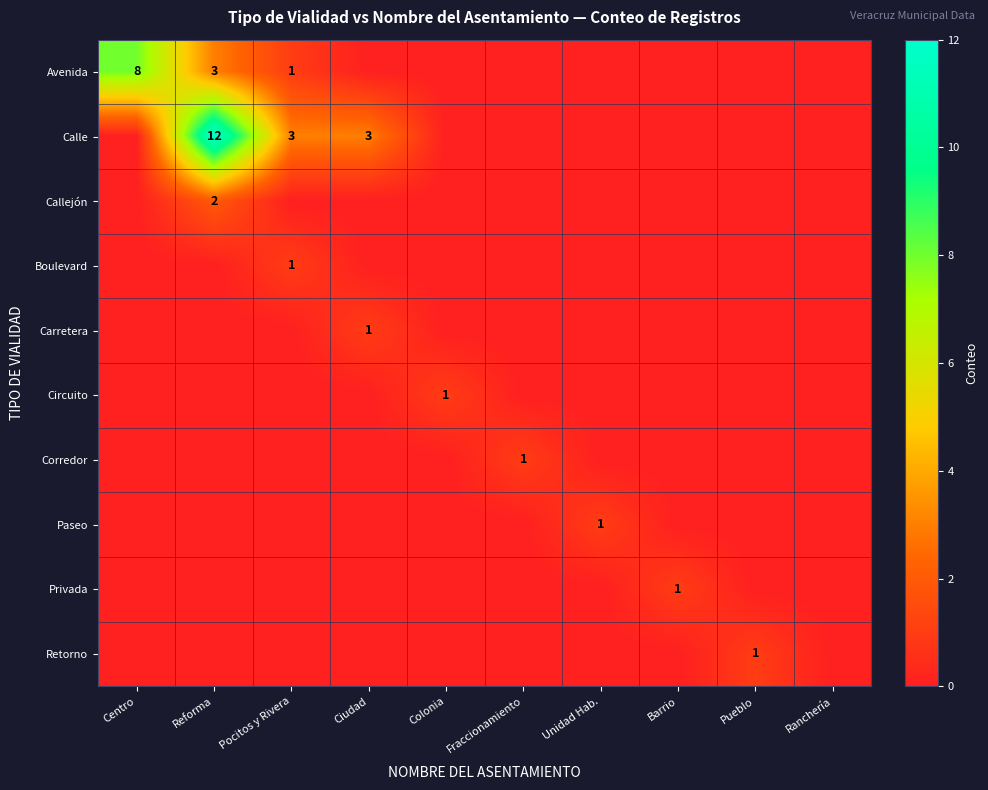

The value of Avenida at Centro is 8. True or false?

True